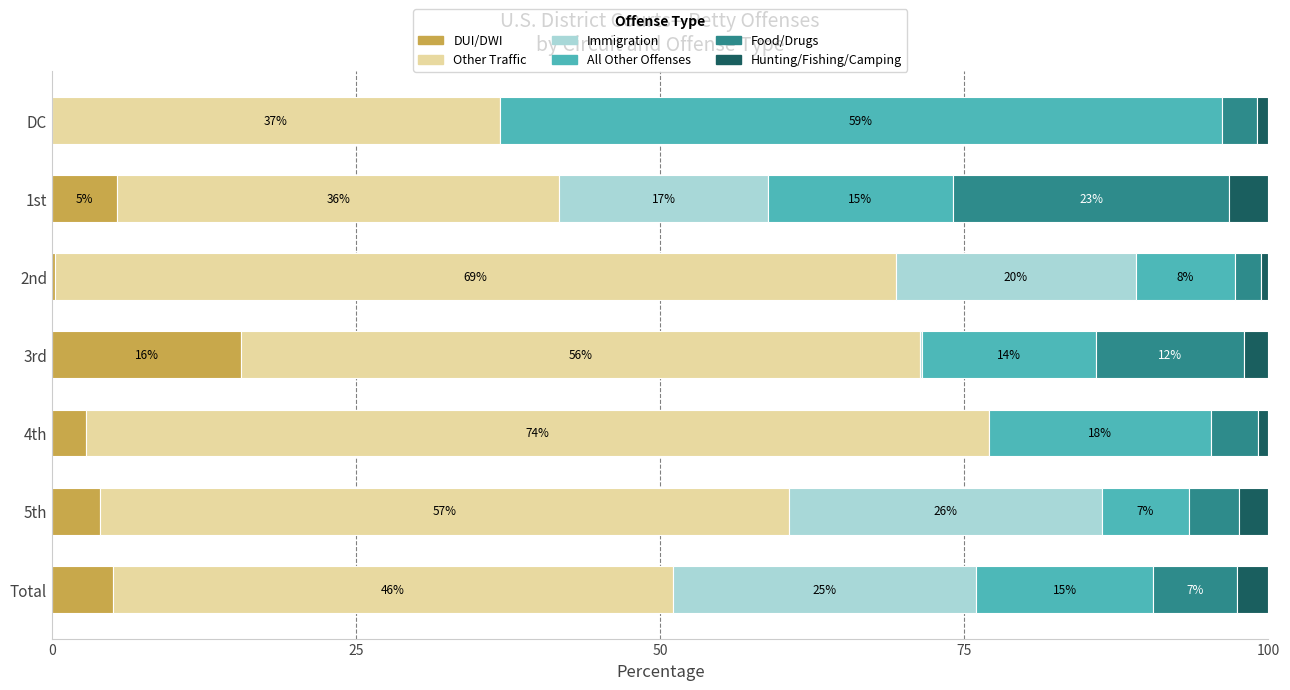

What are all the series names shown in the legend?

DUI/DWI, Other Traffic, Immigration, All Other Offenses, Food/Drugs, Hunting/Fishing/Camping